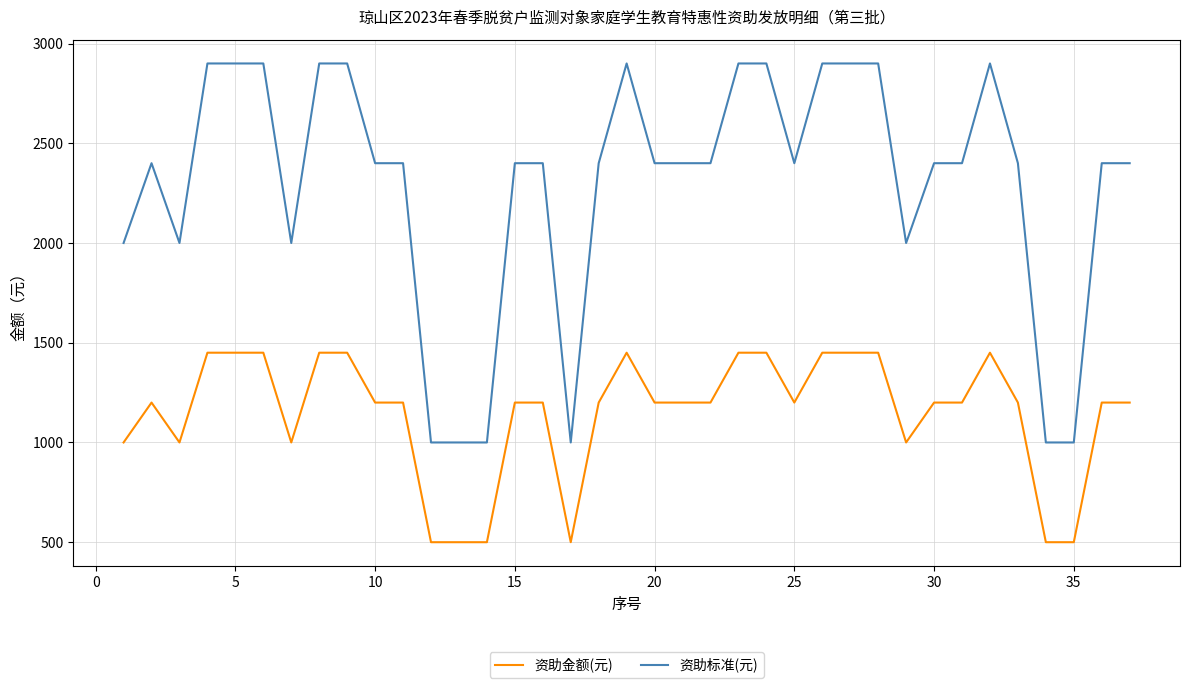

What is the greatest value displayed?

2900